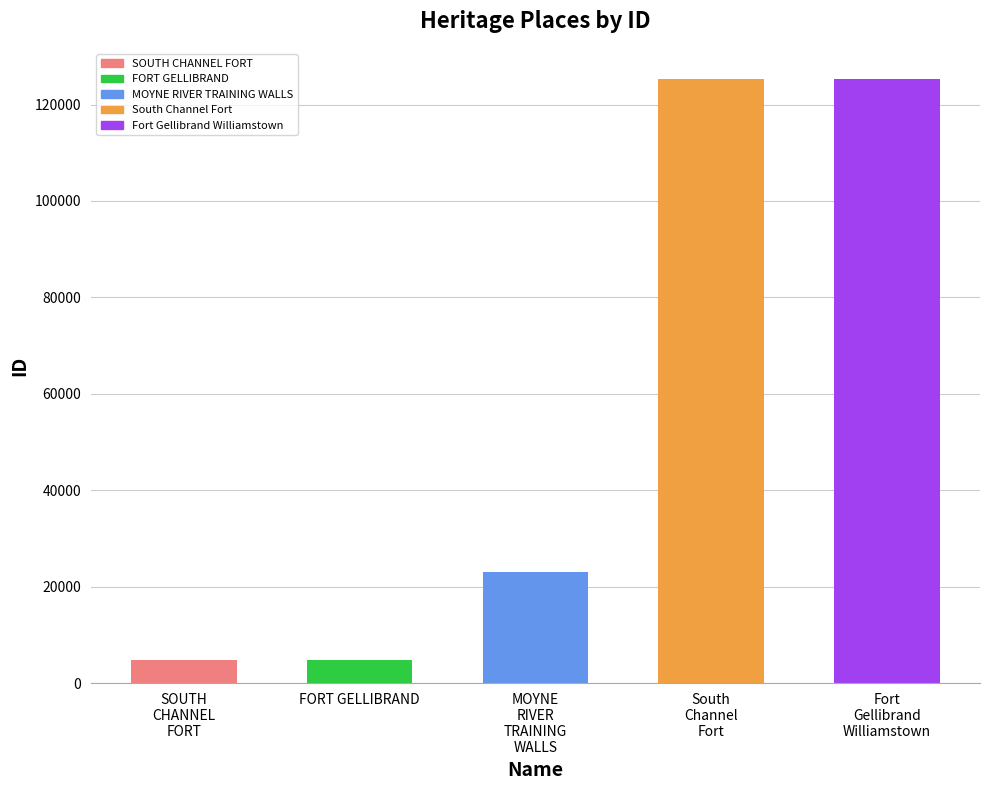

What is the value of the 4th bar from the left?

125252